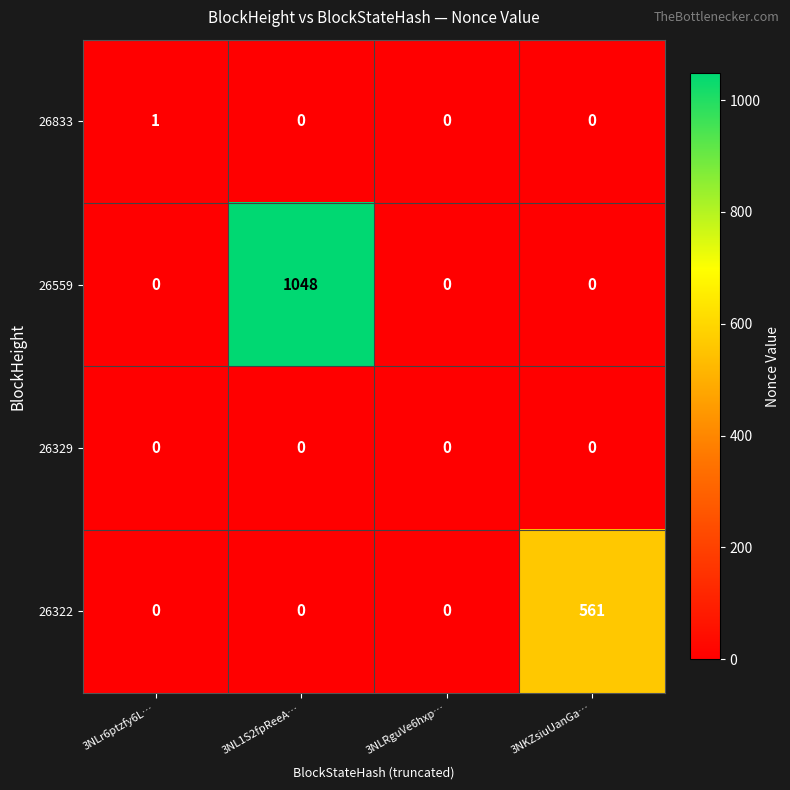

How many series are shown in this chart?

4